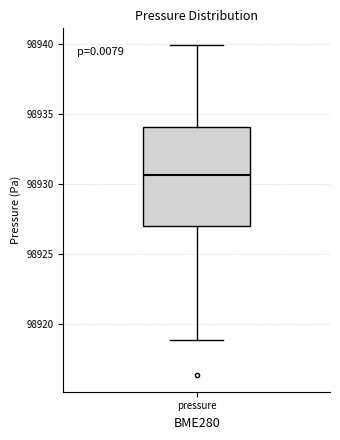

Where does the median line of the box for pressure sit on the y-axis? The values are not printed on the chart, so give them approximately, as read against the axis.

98930.5